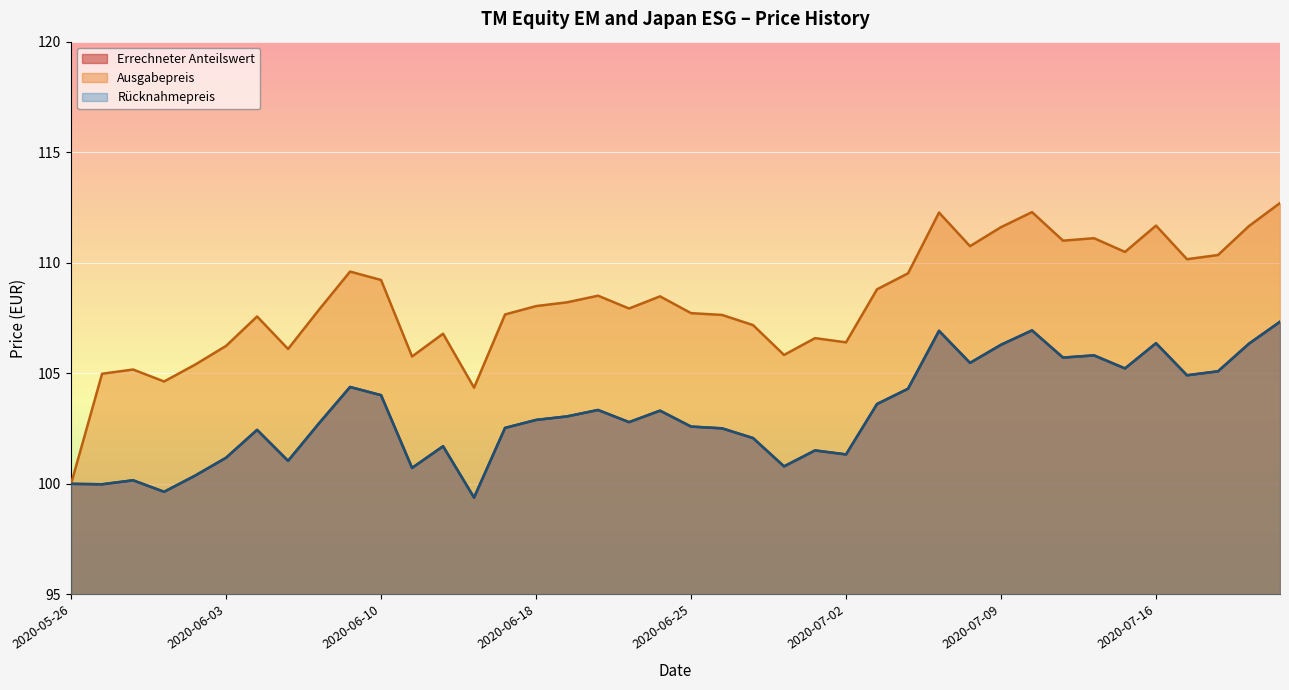

At which category is the sum across all series the highest?

2020-07-22